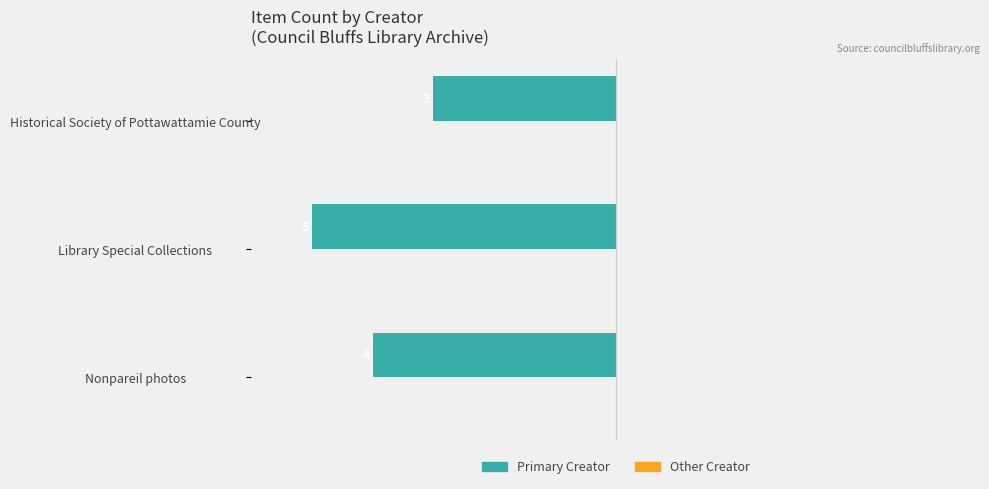

What is the smallest value displayed?

-5.0